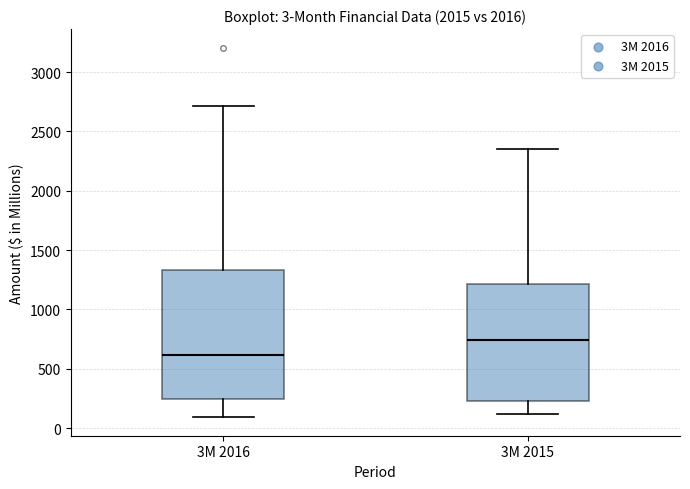

Which box has the highest median line?

3M 2015